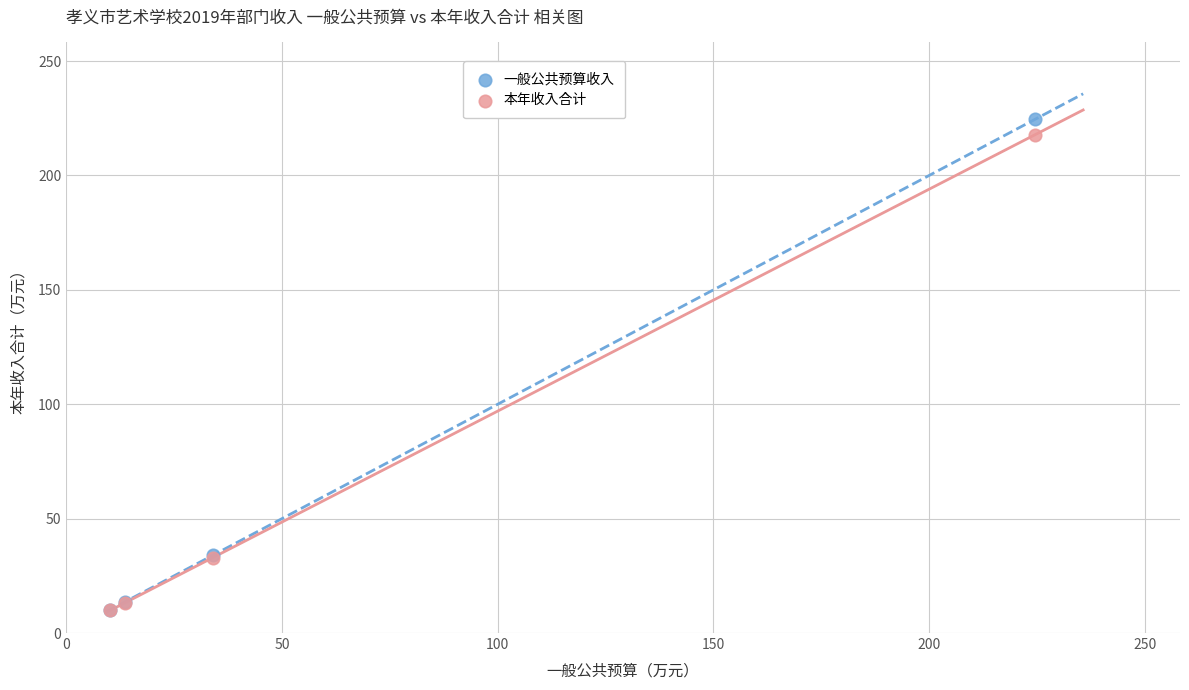

What are all the series names shown in the legend?

一般公共预算收入, 本年收入合计